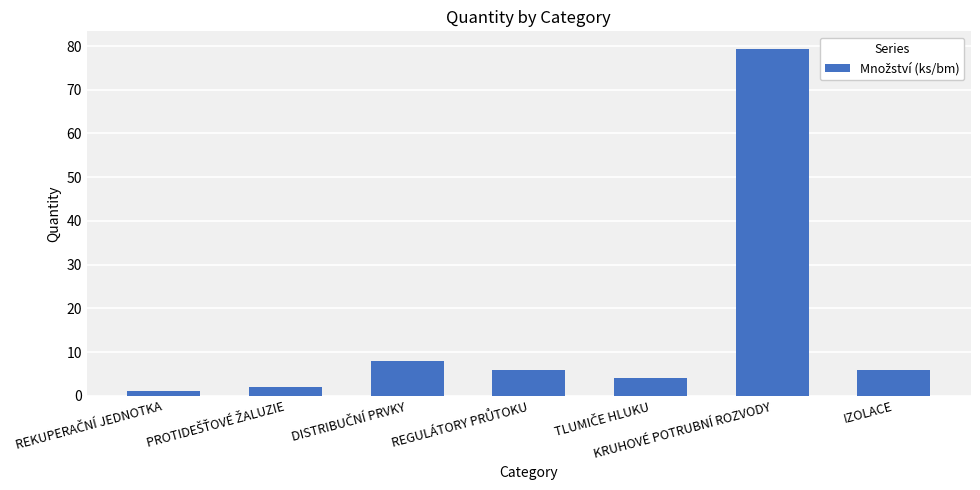

What is the difference between the maximum and minimum values?

78.4